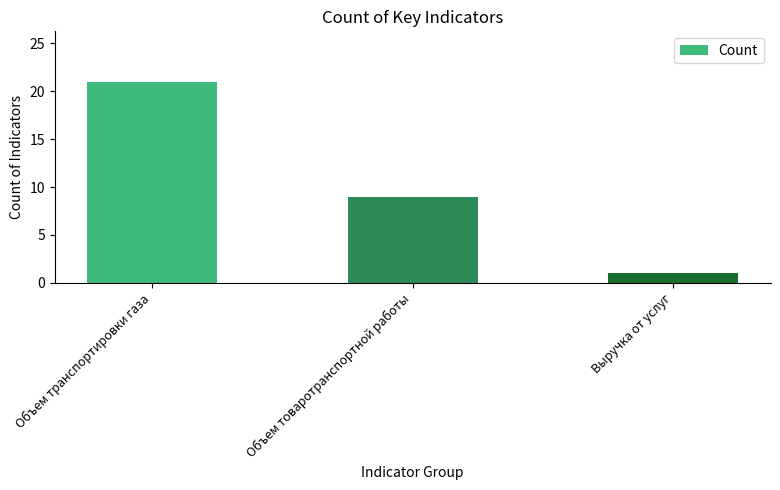

Reading right to left, what are all the values shown in this chart?

1	9	21